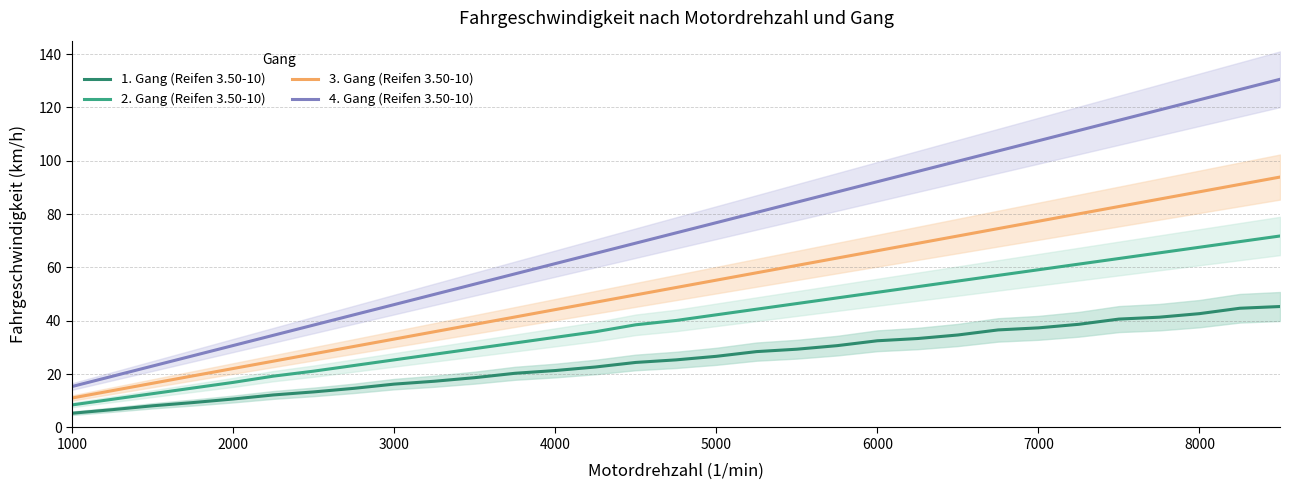

True or false: 1. Gang (Reifen 3.50-10) has a value of 57.0 at 8000.

False